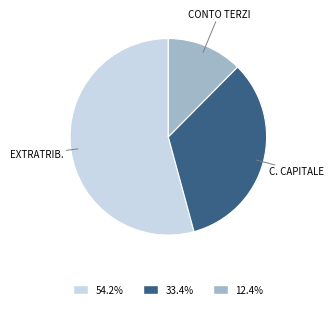

Is there a majority slice in this chart?

Yes